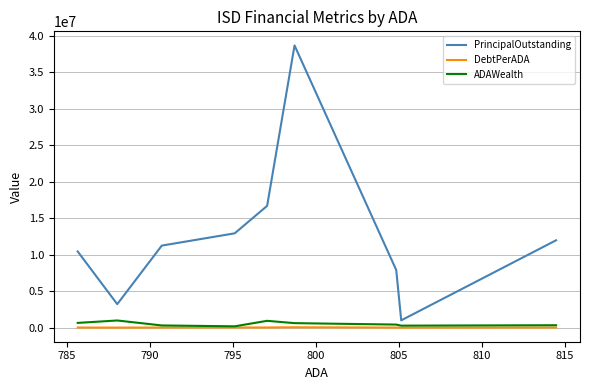

How many lines are shown in the chart?

3